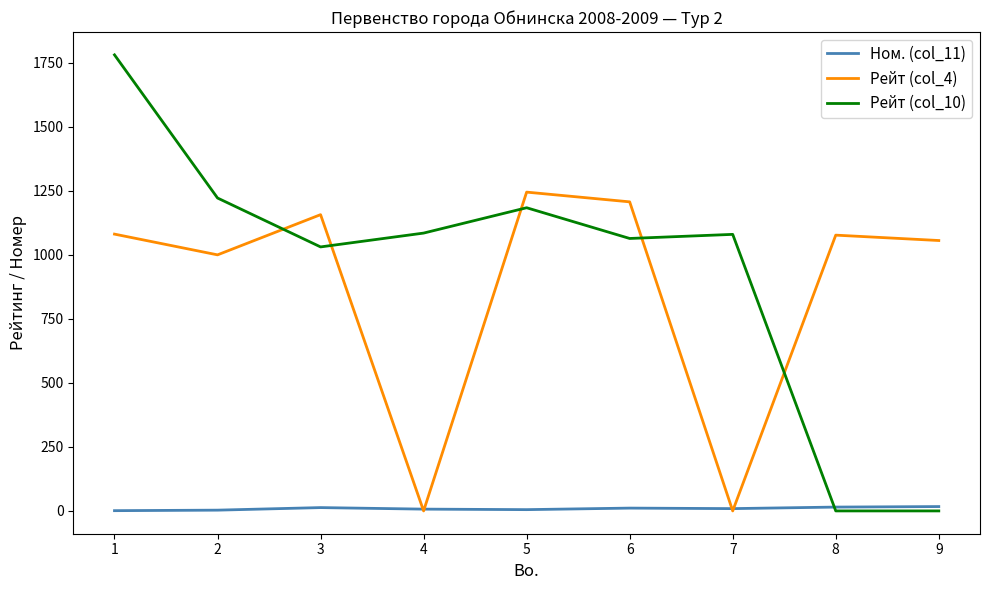

Which series has the widest spread of values?

Рейт (col_10)